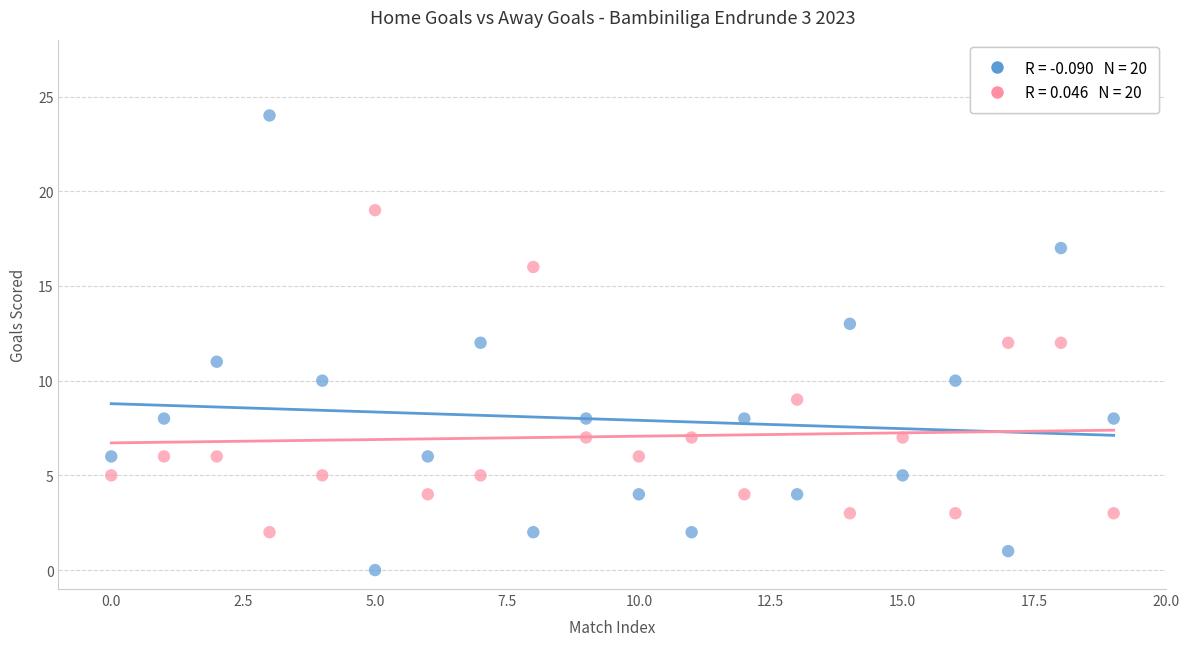

Across all data points, what is the range of Y values (max minus min)?

24